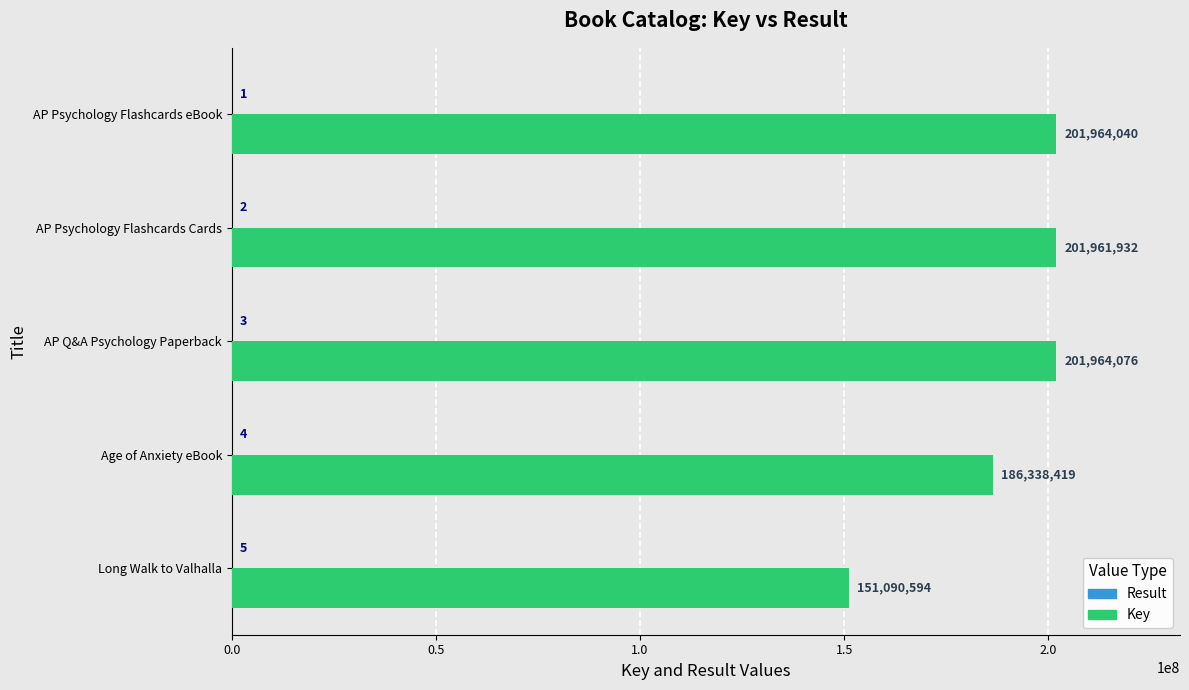

At which category does the chart reach its peak across all series?

AP Q&A Psychology Paperback